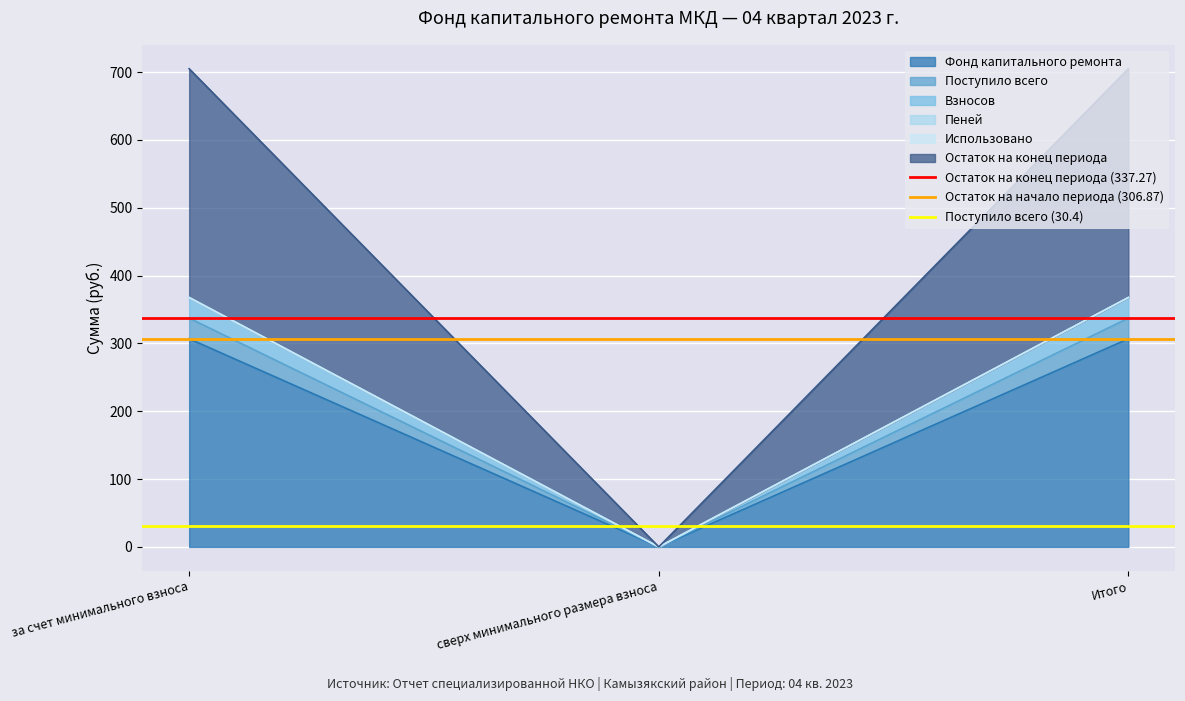

Where is Остаток на конец периода (337.27) nearest to the value 337?

за счет минимального взноса